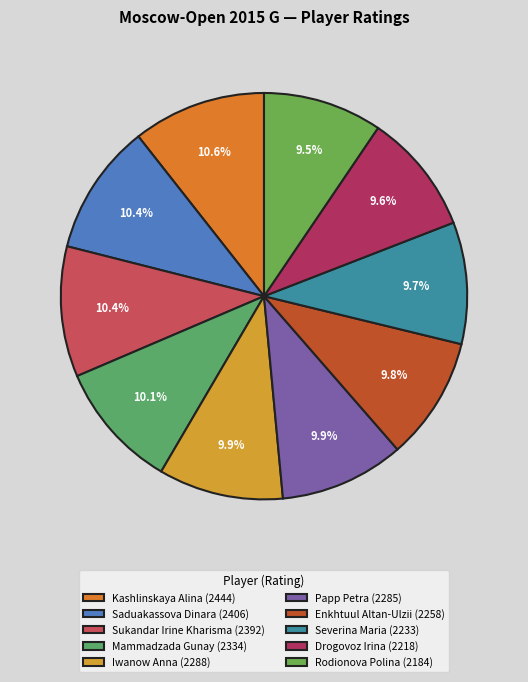

Which category has the smallest portion of the pie?

Rodionova Polina